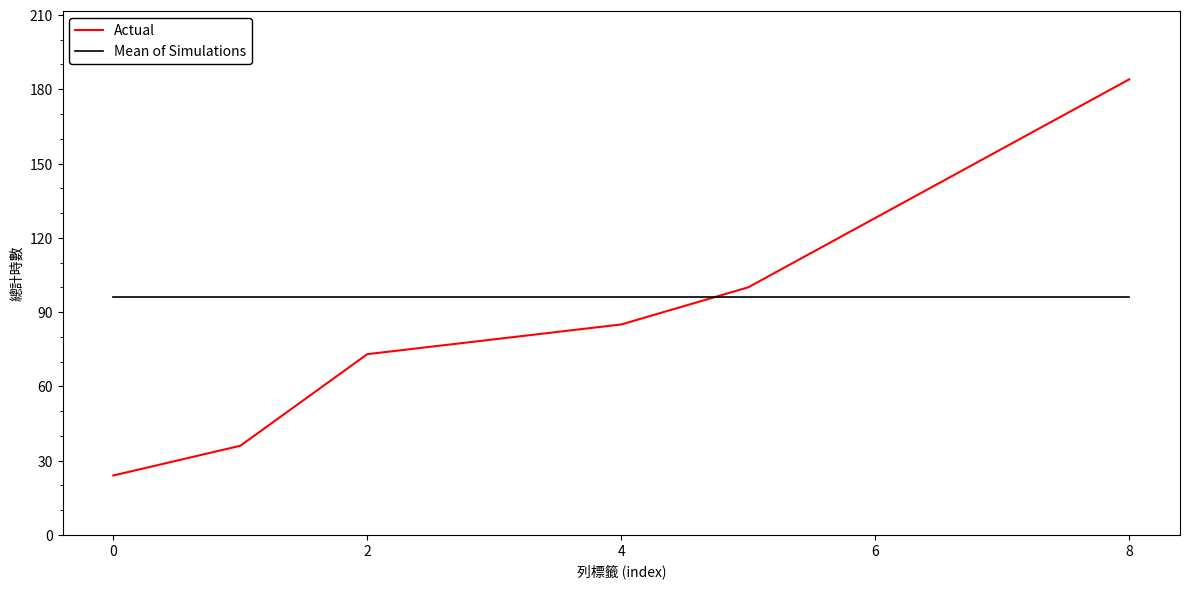

Which series has the largest range (max minus min)?

Actual